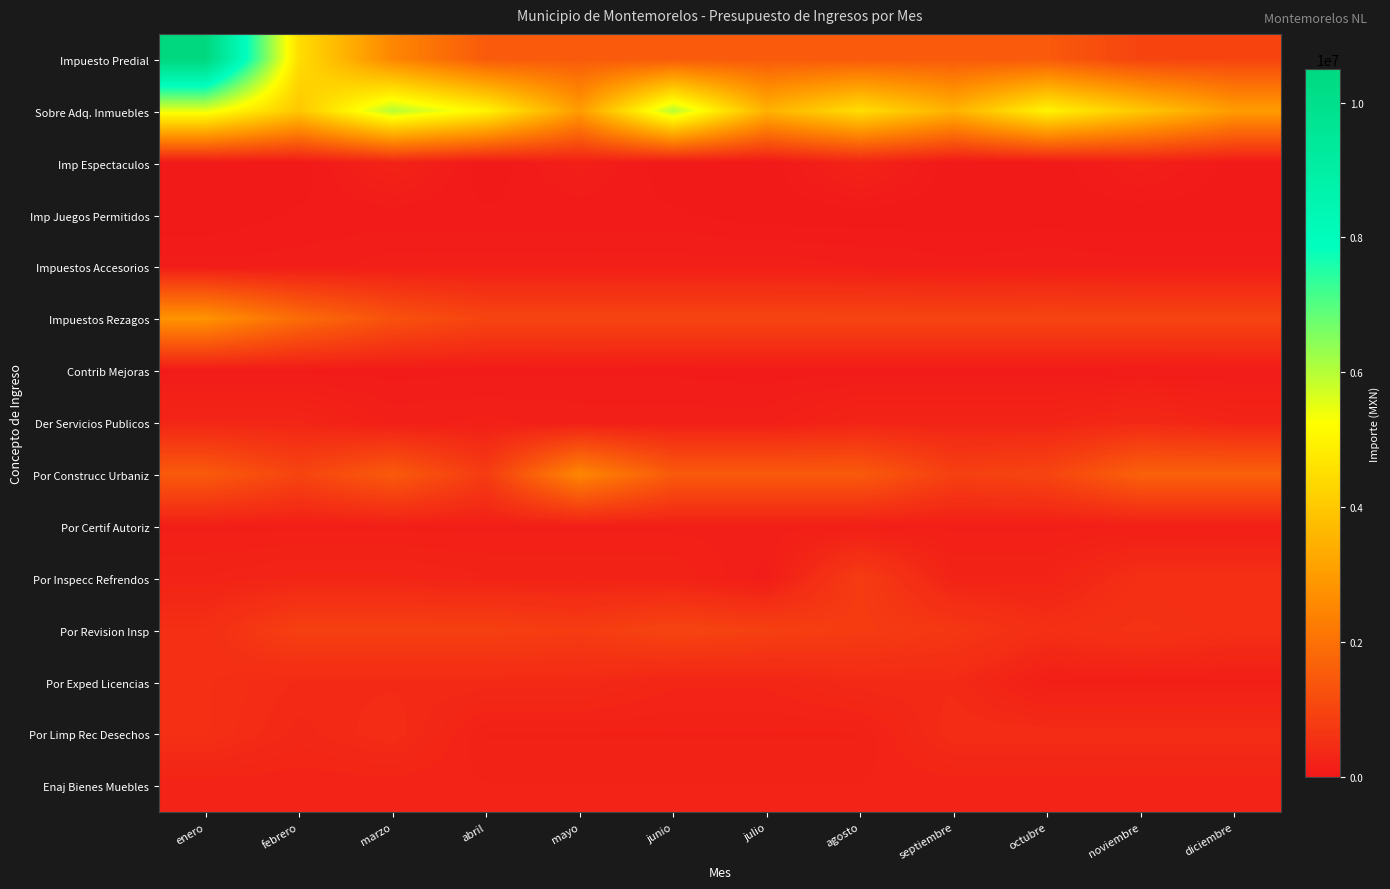

What is the greatest value displayed?

10500000